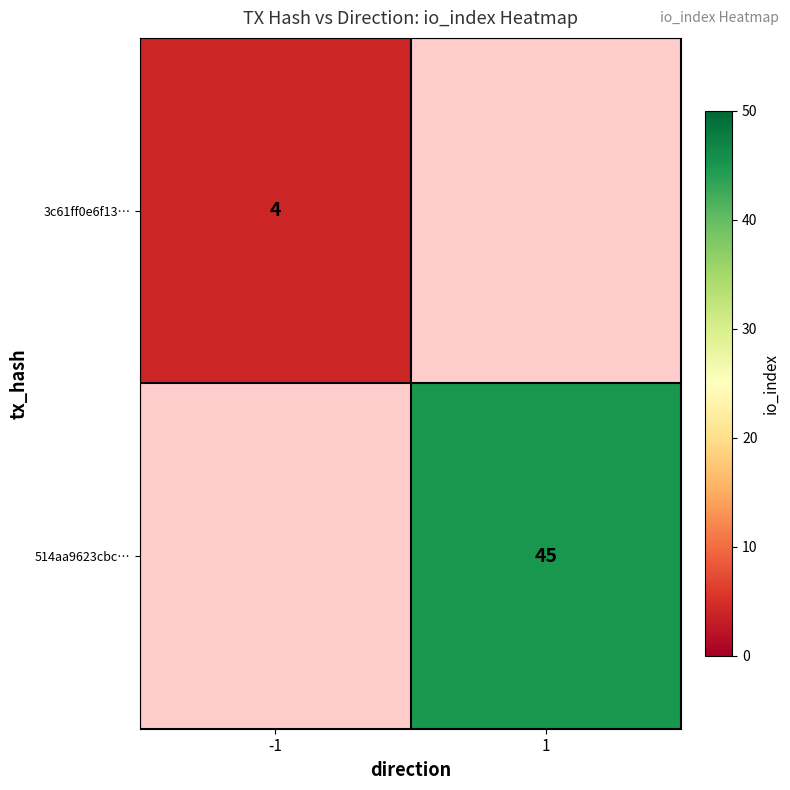

The value of 514aa9623cbc… at 1 is 45. True or false?

True